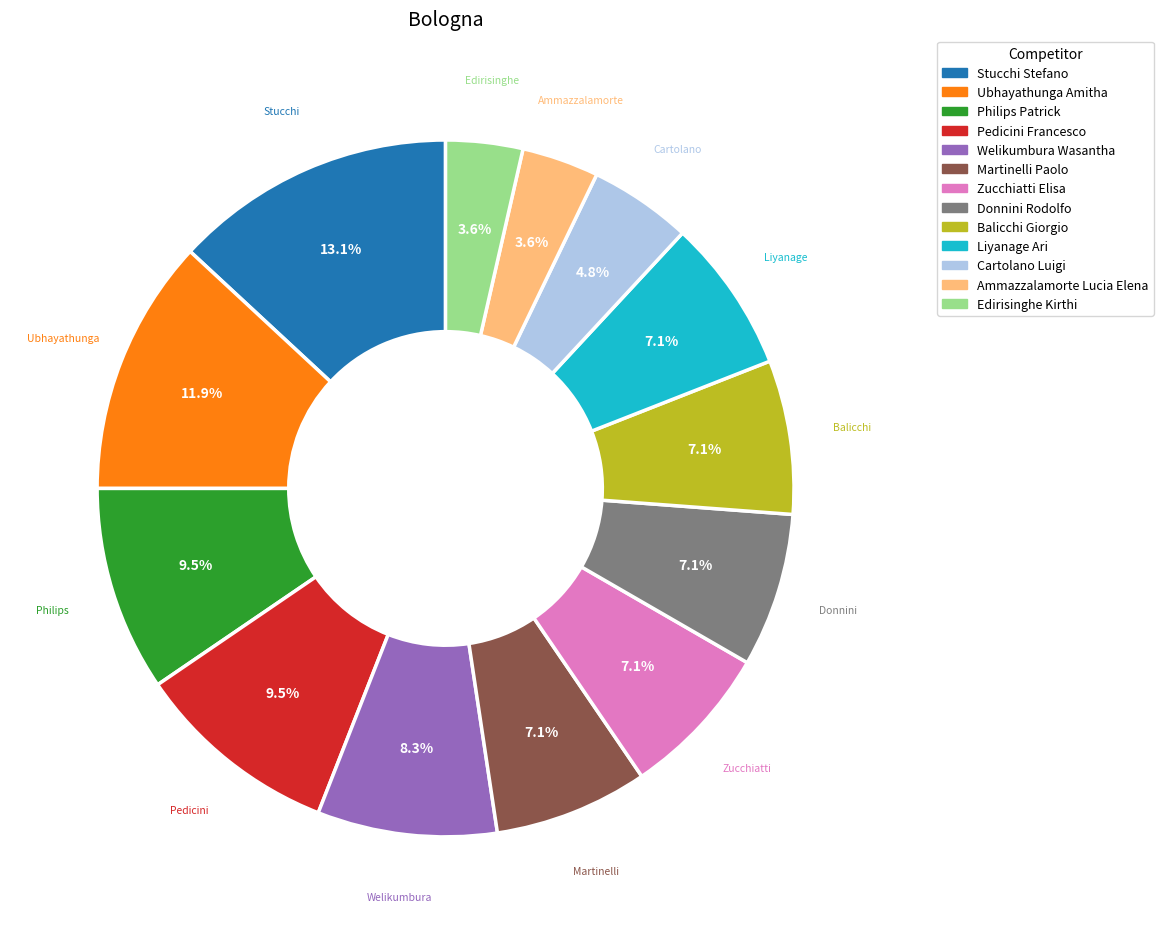

What percentage is NOT represented by Balicchi Giorgio?

92.9%